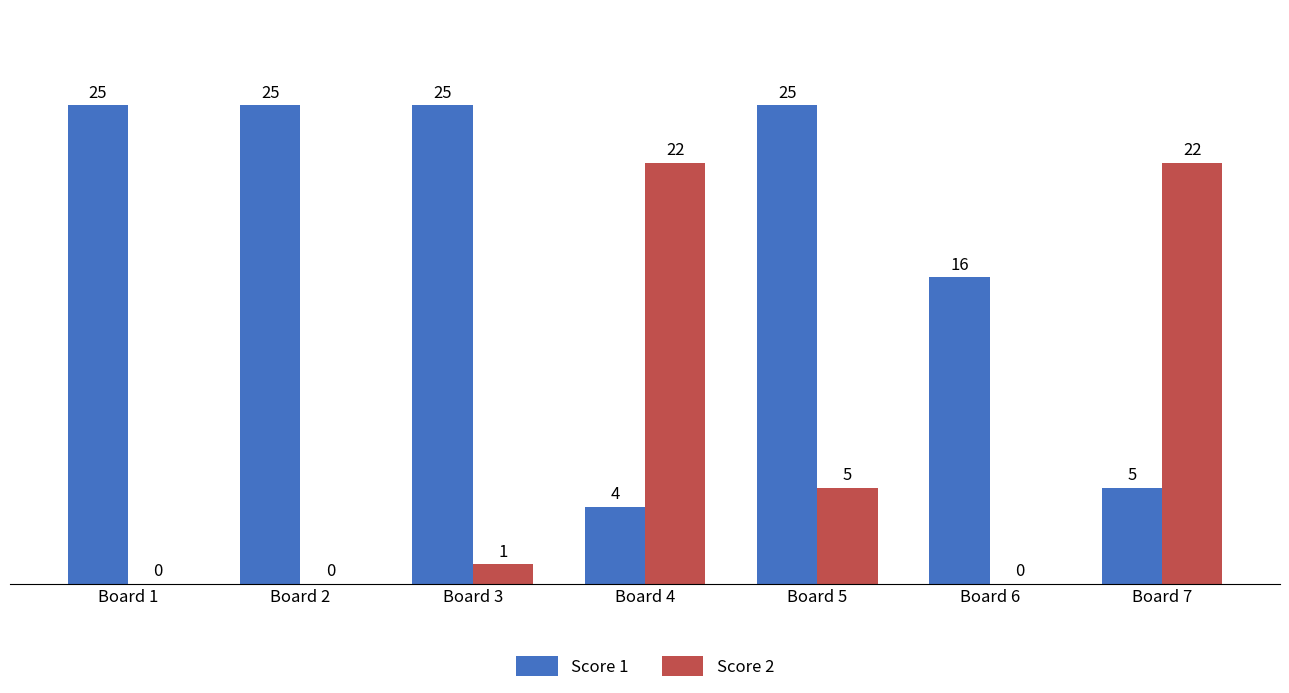

What is the sum of all Score 1 values?

125